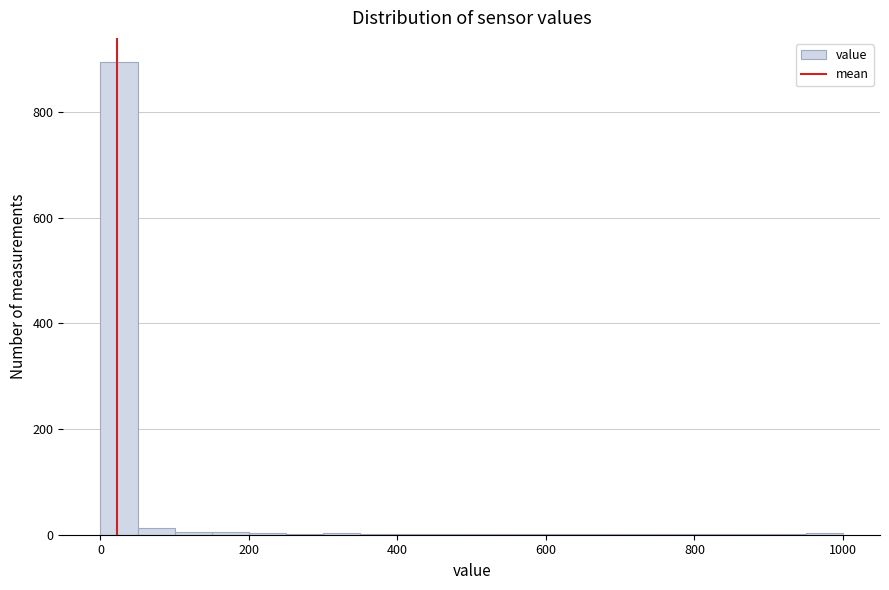

Read against the x-axis, roughly where is the centre of the tallest bar?

20